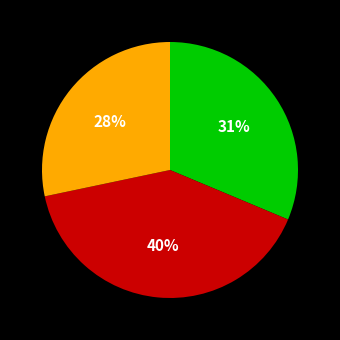

Is there any slice that represents more than half of the pie?

No